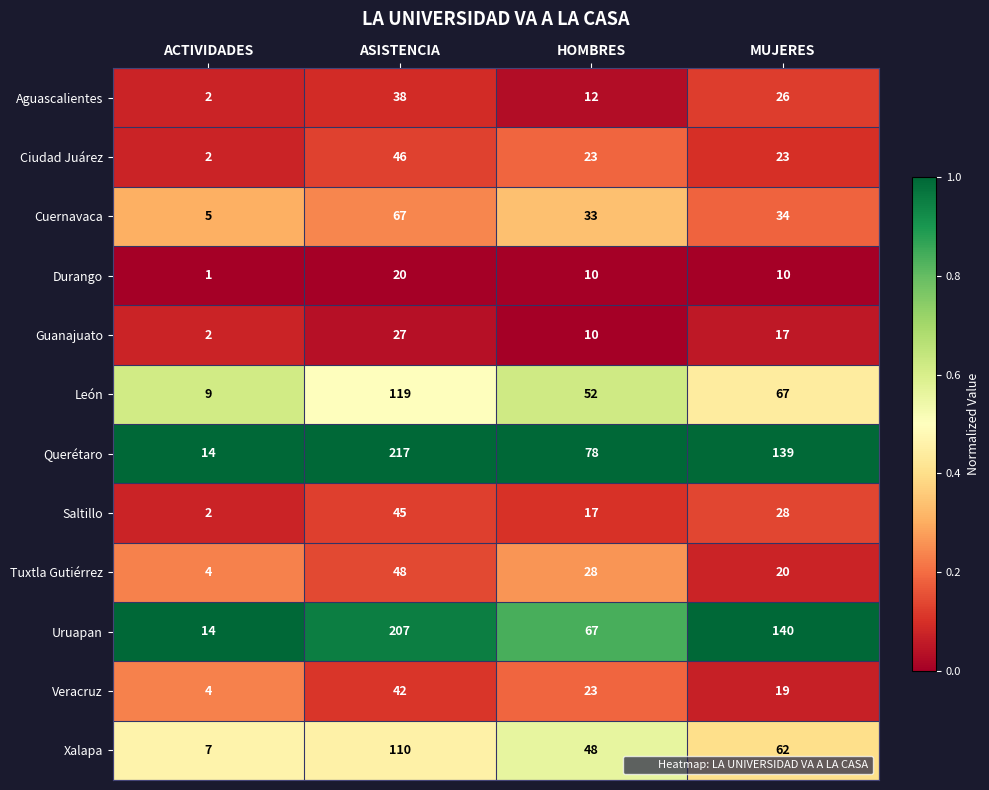

What is the difference between the highest and lowest values at HOMBRES?

68